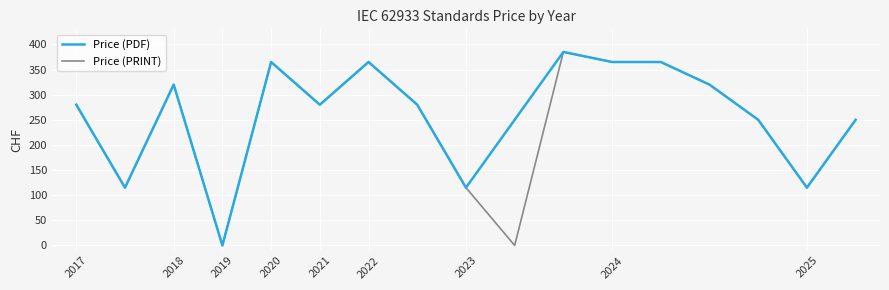

What is the maximum value shown in the chart?

385